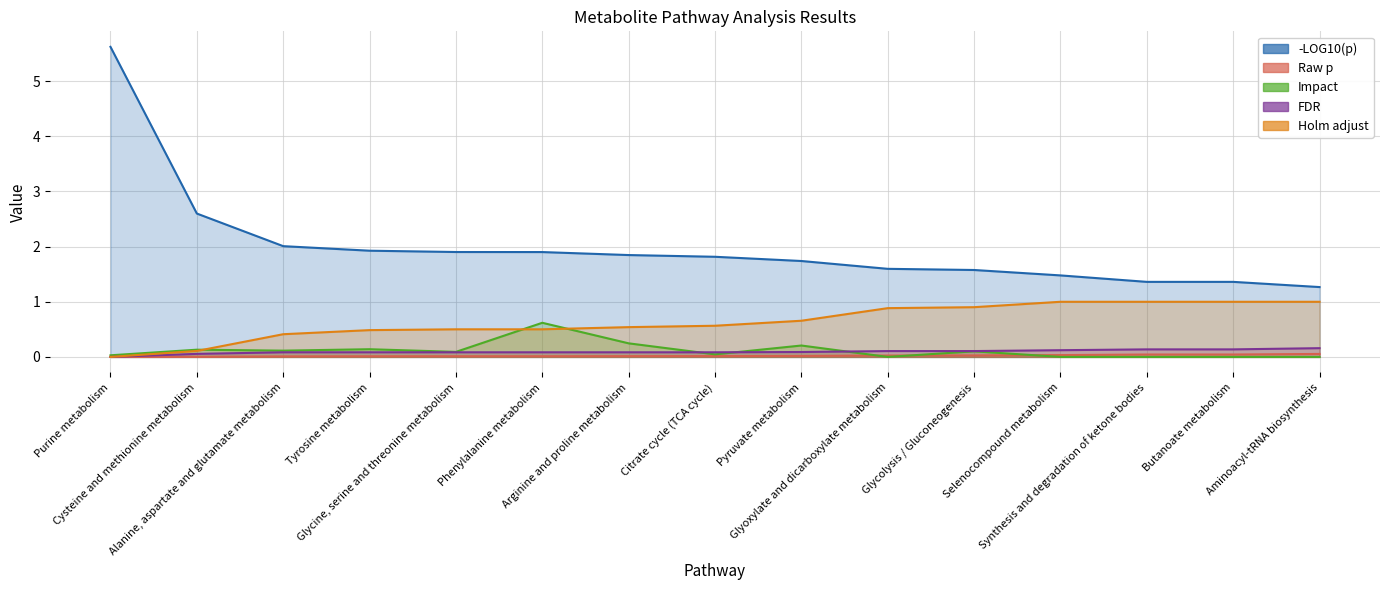

Reading left to right, extract all data points from this chart.

-LOG10(p): Purine metabolism=5.6	Cysteine and methionine metabolism=2.6	Alanine, aspartate and glutamate metabolism=2.0	Tyrosine metabolism=1.9	Glycine, serine and threonine metabolism=1.9	Phenylalanine metabolism=1.9	Arginine and proline metabolism=1.8	Citrate cycle (TCA cycle)=1.8	Pyruvate metabolism=1.7	Glyoxylate and dicarboxylate metabolism=1.6	Glycolysis / Gluconeogenesis=1.6	Selenocompound metabolism=1.5	Synthesis and degradation of ketone bodies=1.4	Butanoate metabolism=1.4	Aminoacyl-tRNA biosynthesis=1.3
Raw p: Purine metabolism=0.0	Cysteine and methionine metabolism=0.0	Alanine, aspartate and glutamate metabolism=0.0	Tyrosine metabolism=0.0	Glycine, serine and threonine metabolism=0.0	Phenylalanine metabolism=0.0	Arginine and proline metabolism=0.0	Citrate cycle (TCA cycle)=0.0	Pyruvate metabolism=0.0	Glyoxylate and dicarboxylate metabolism=0.0	Glycolysis / Gluconeogenesis=0.0	Selenocompound metabolism=0.0	Synthesis and degradation of ketone bodies=0.0	Butanoate metabolism=0.0	Aminoacyl-tRNA biosynthesis=0.1
Impact: Purine metabolism=0.0	Cysteine and methionine metabolism=0.1	Alanine, aspartate and glutamate metabolism=0.1	Tyrosine metabolism=0.1	Glycine, serine and threonine metabolism=0.1	Phenylalanine metabolism=0.6	Arginine and proline metabolism=0.2	Citrate cycle (TCA cycle)=0.0	Pyruvate metabolism=0.2	Glyoxylate and dicarboxylate metabolism=0.0	Glycolysis / Gluconeogenesis=0.1	Selenocompound metabolism=0.0	Synthesis and degradation of ketone bodies=0.0	Butanoate metabolism=0.0	Aminoacyl-tRNA biosynthesis=0.0
FDR: Purine metabolism=0.0	Cysteine and methionine metabolism=0.1	Alanine, aspartate and glutamate metabolism=0.1	Tyrosine metabolism=0.1	Glycine, serine and threonine metabolism=0.1	Phenylalanine metabolism=0.1	Arginine and proline metabolism=0.1	Citrate cycle (TCA cycle)=0.1	Pyruvate metabolism=0.1	Glyoxylate and dicarboxylate metabolism=0.1	Glycolysis / Gluconeogenesis=0.1	Selenocompound metabolism=0.1	Synthesis and degradation of ketone bodies=0.1	Butanoate metabolism=0.1	Aminoacyl-tRNA biosynthesis=0.2
Holm adjust: Purine metabolism=0.0	Cysteine and methionine metabolism=0.1	Alanine, aspartate and glutamate metabolism=0.4	Tyrosine metabolism=0.5	Glycine, serine and threonine metabolism=0.5	Phenylalanine metabolism=0.5	Arginine and proline metabolism=0.5	Citrate cycle (TCA cycle)=0.6	Pyruvate metabolism=0.7	Glyoxylate and dicarboxylate metabolism=0.9	Glycolysis / Gluconeogenesis=0.9	Selenocompound metabolism=1.0	Synthesis and degradation of ketone bodies=1.0	Butanoate metabolism=1.0	Aminoacyl-tRNA biosynthesis=1.0